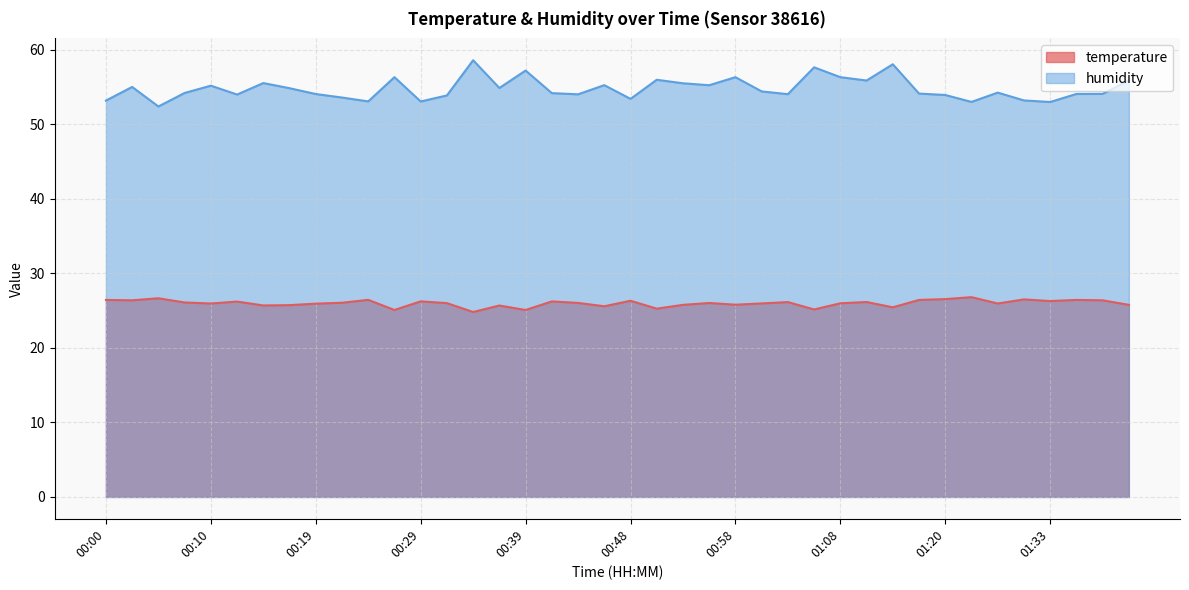

At how many categories does at least one series exceed 57?

4